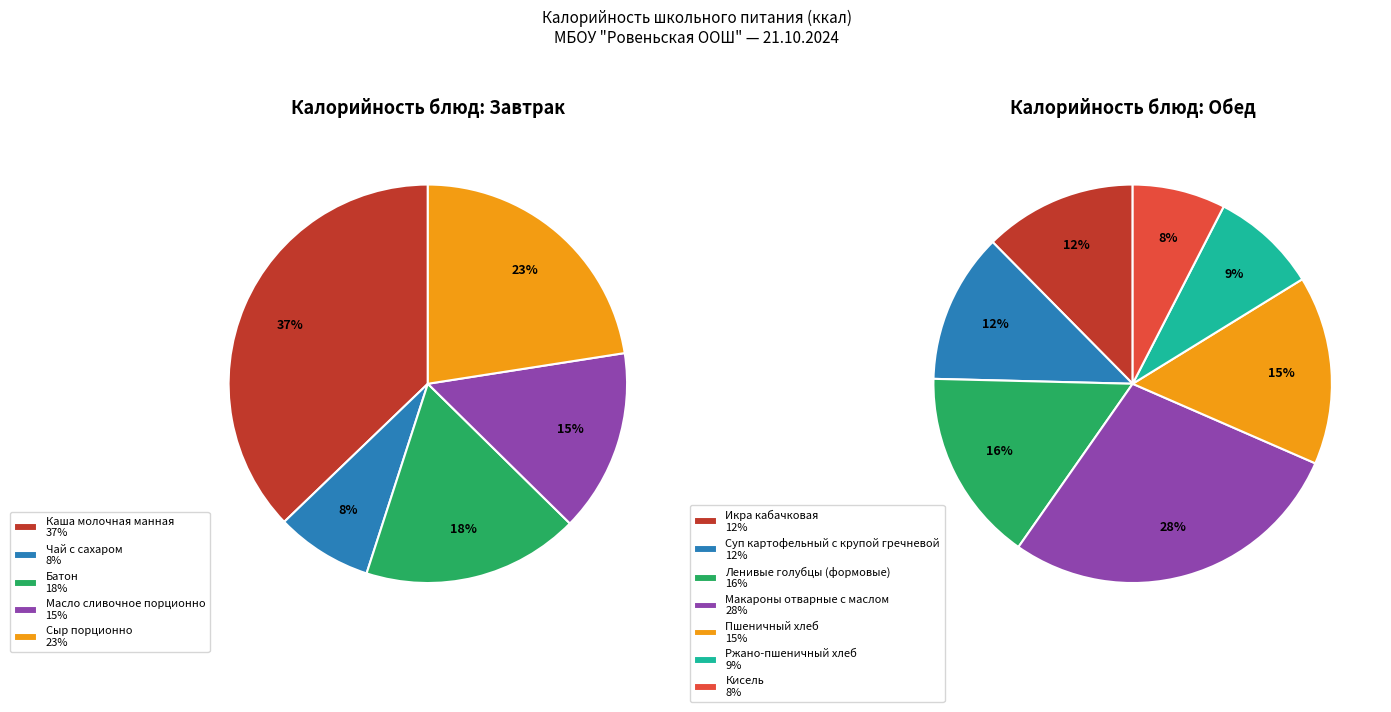

Does any single category account for the majority?

No